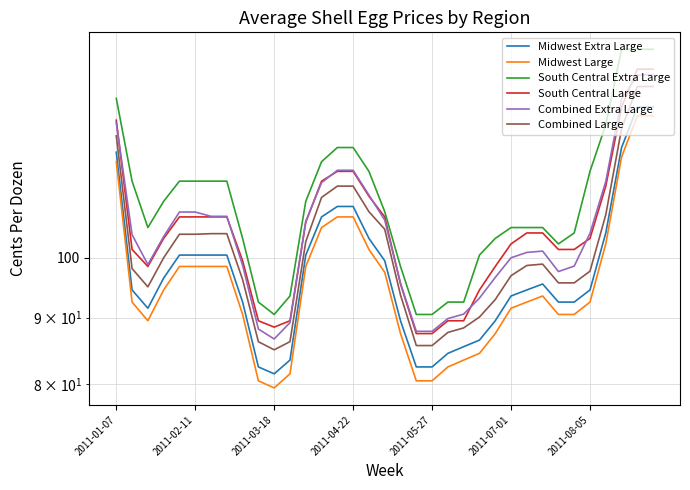

Rank the categories by Combined Large value from highest to lowest.

33, 34, 32, 2011-01-07, 14, 15, 13, 16, 31, 17, 2011-08-05, 7, 2011-05-27, 2011-07-01, 12, 2011-04-22, 27, 26, 2011-02-11, 30, 25, 8, 28, 29, 2011-03-18, 18, 24, 23, 22, 21, 11, 9, 19, 20, 10